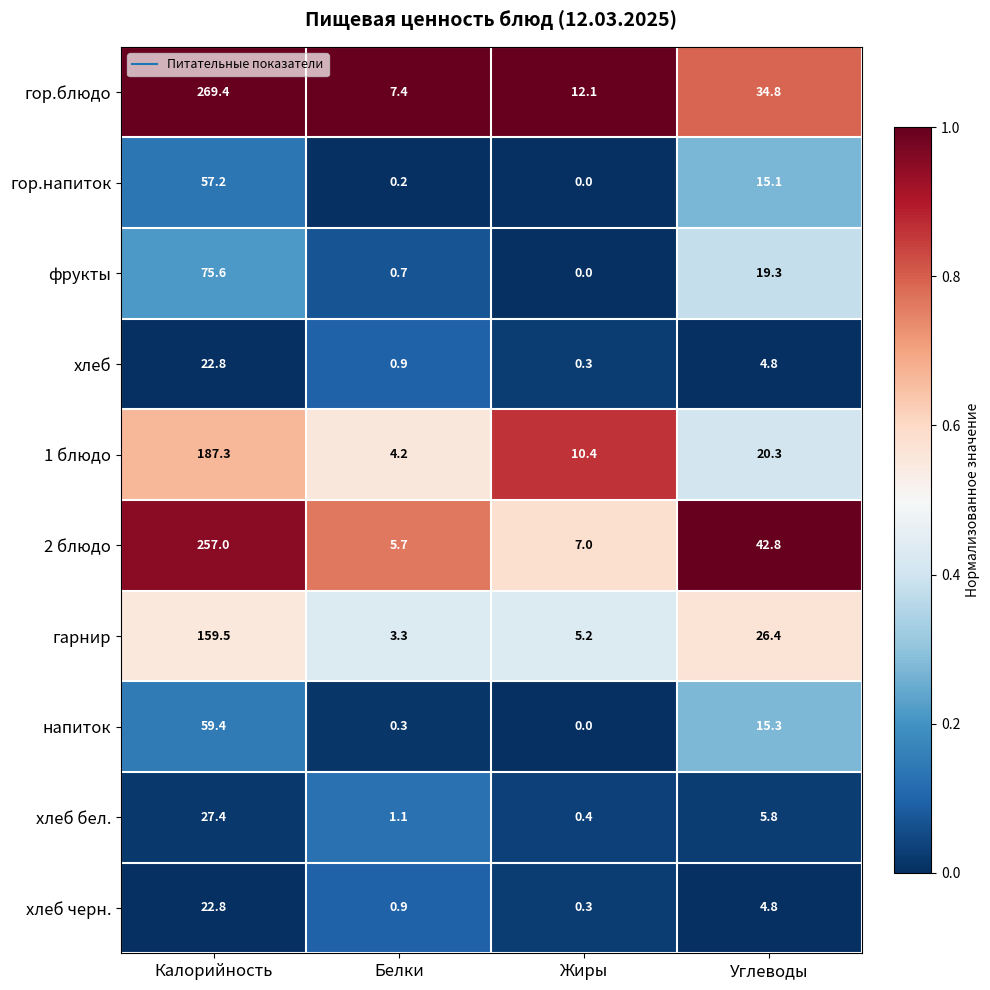

Which series has the largest total across all categories?

гор.блюдо